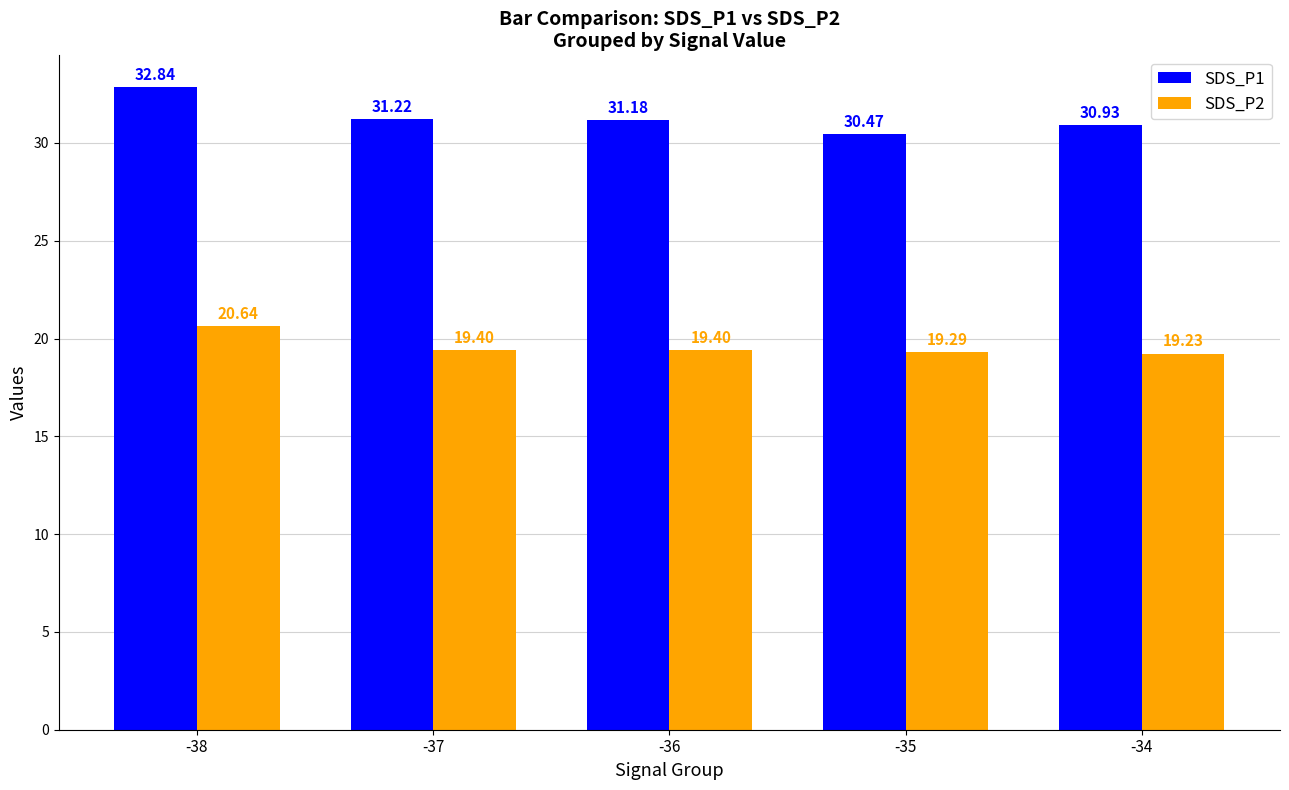

What is the difference between the maximum and minimum values in the SDS_P1 series?

2.4